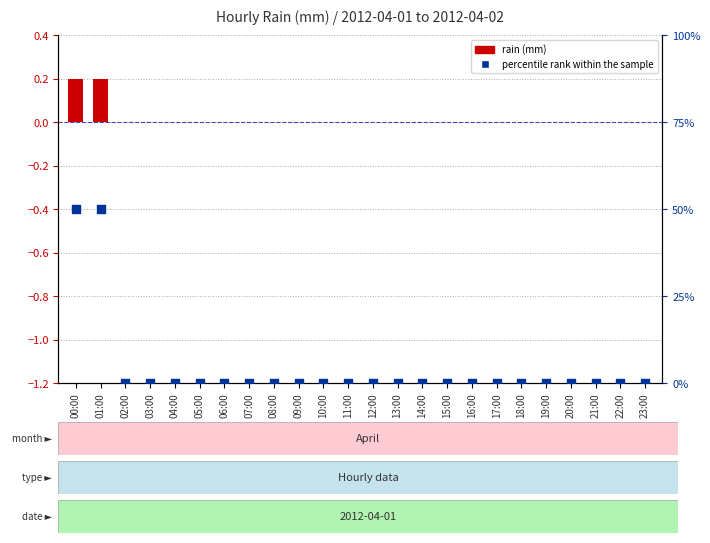

Which series reaches the maximum Y coordinate?

percentile rank within the sample